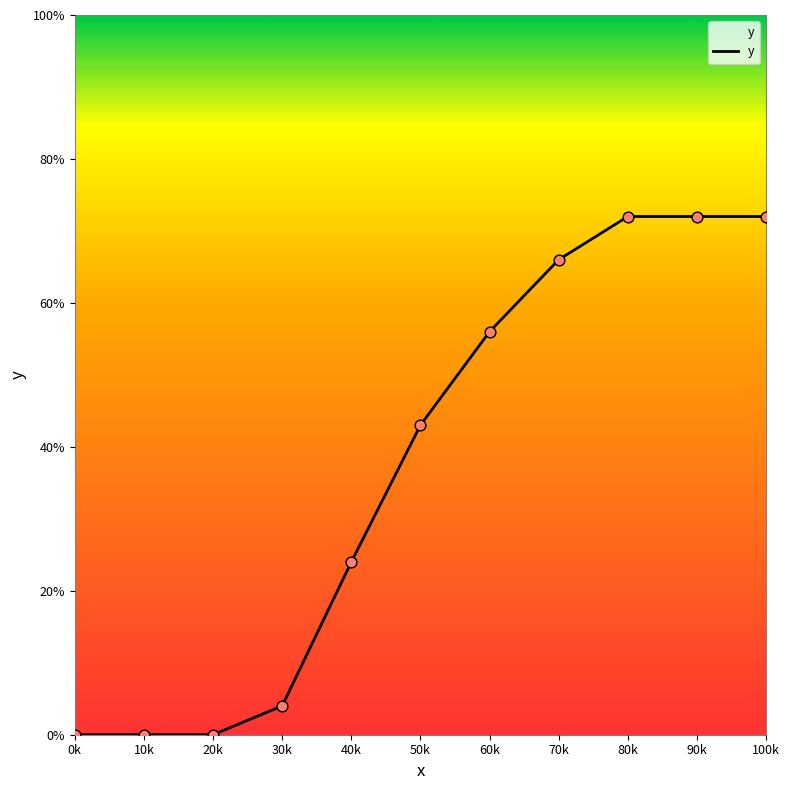

What is the change in value from 30k to 60k?

+52